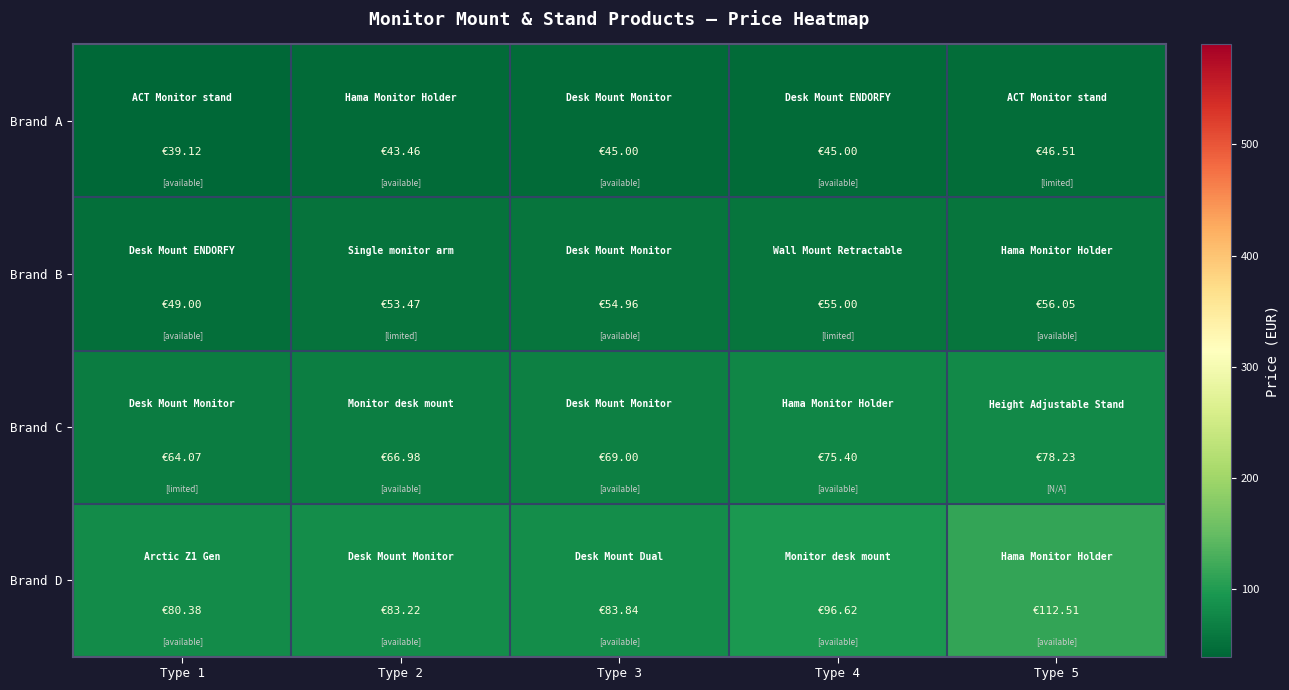

What is the total value across all series at Type 5?

293.3